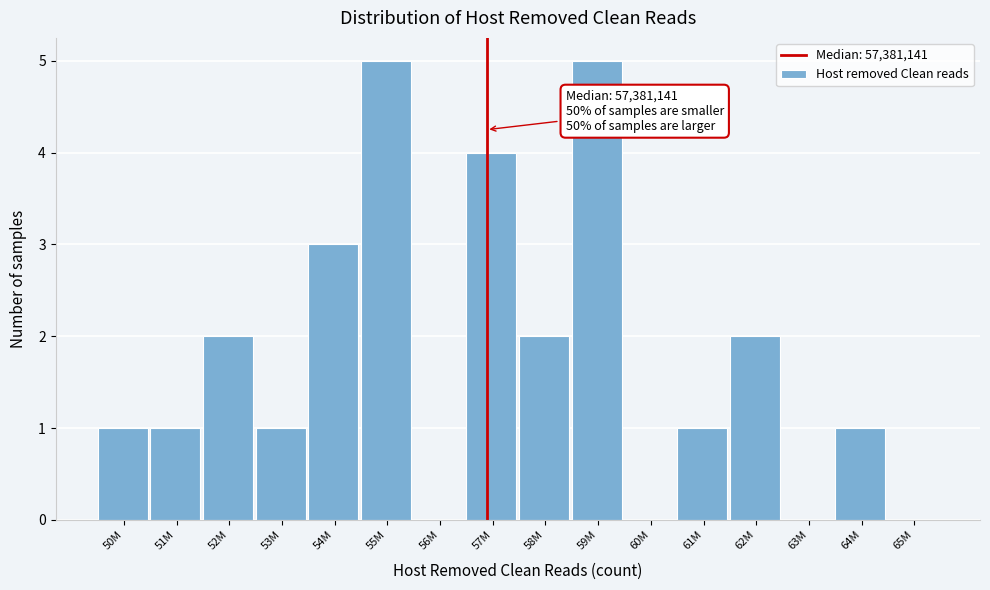

Reading left to right, extract all data points from this chart.

50M=1	51M=1	52M=2	53M=1	54M=3	55M=5	56M=0	57M=4	58M=2	59M=5	60M=0	61M=1	62M=2	63M=0	64M=1	65M=0